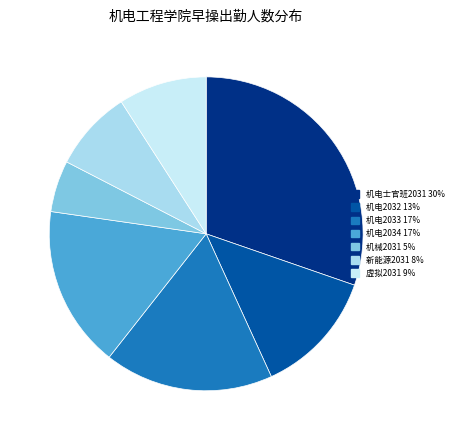

To the nearest percent, what is the difference between the 机电2034 and 机电2033 slice percentages?

1%